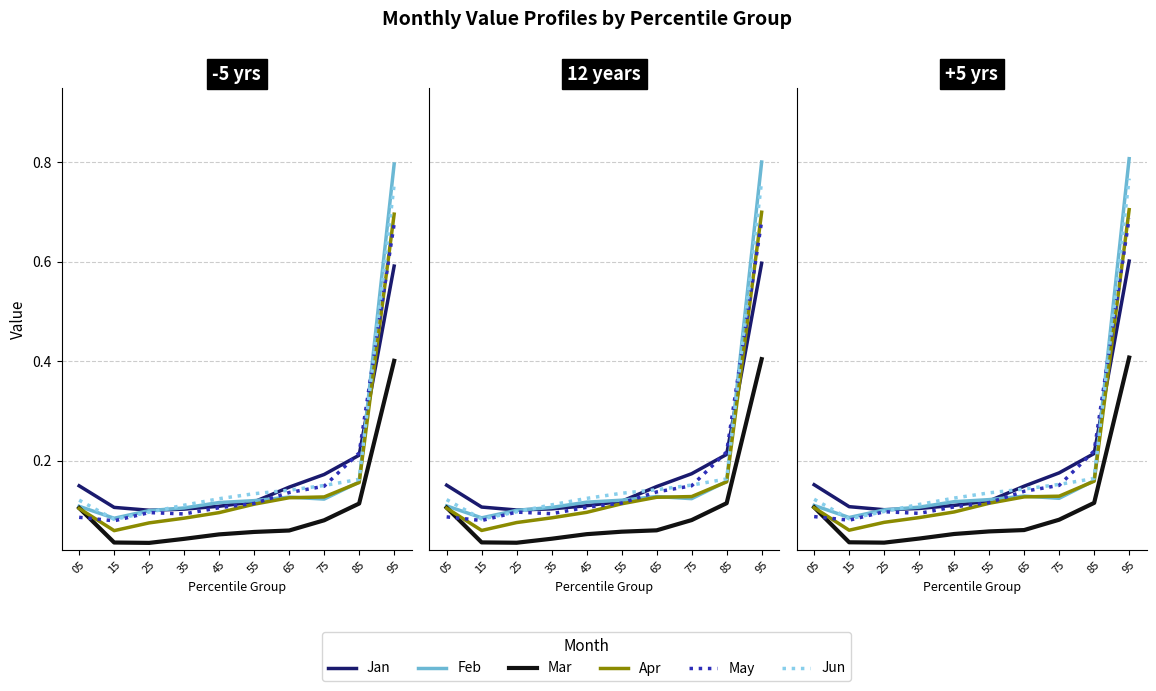

Reading right to left, what are all the values shown in this chart?

Jan: 95=0.6	85=0.2	75=0.2	65=0.1	55=0.1	45=0.1	35=0.1	25=0.1	15=0.1	05=0.2
Feb: 95=0.8	85=0.2	75=0.1	65=0.1	55=0.1	45=0.1	35=0.1	25=0.1	15=0.1	05=0.1
Mar: 95=0.4	85=0.1	75=0.1	65=0.1	55=0.1	45=0.1	35=0.0	25=0.0	15=0.0	05=0.1
Apr: 95=0.7	85=0.2	75=0.1	65=0.1	55=0.1	45=0.1	35=0.1	25=0.1	15=0.1	05=0.1
May: 95=0.7	85=0.2	75=0.1	65=0.1	55=0.1	45=0.1	35=0.1	25=0.1	15=0.1	05=0.1
Jun: 95=0.8	85=0.2	75=0.2	65=0.1	55=0.1	45=0.1	35=0.1	25=0.1	15=0.1	05=0.1